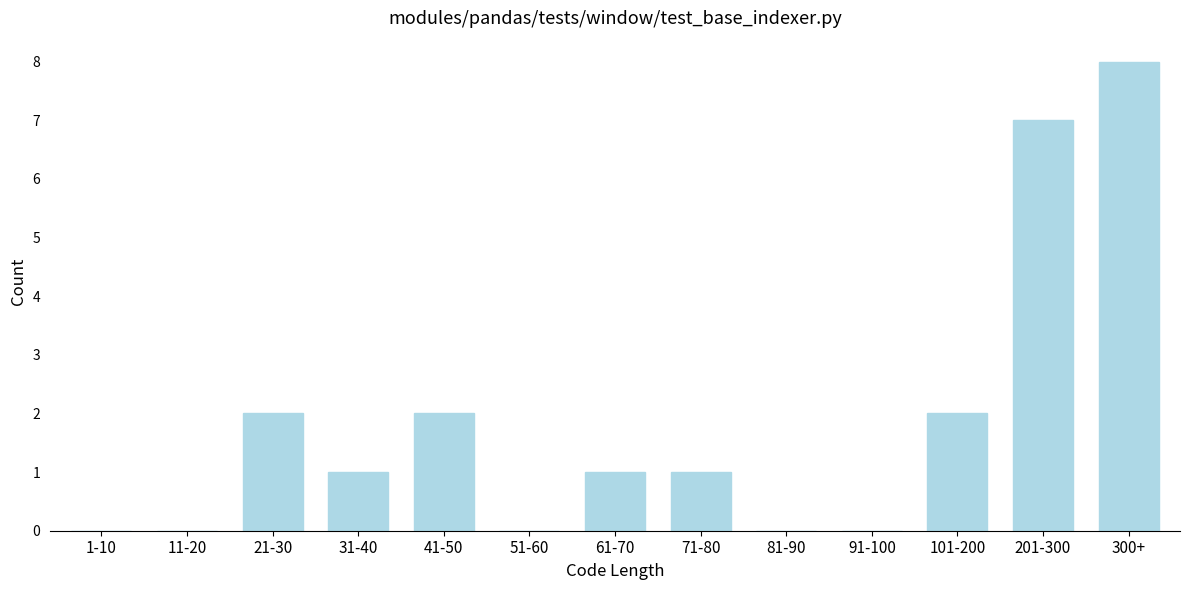

Reading left to right, list all the values displayed in this chart.

1-10=0	11-20=0	21-30=2	31-40=1	41-50=2	51-60=0	61-70=1	71-80=1	81-90=0	91-100=0	101-200=2	201-300=7	300+=8